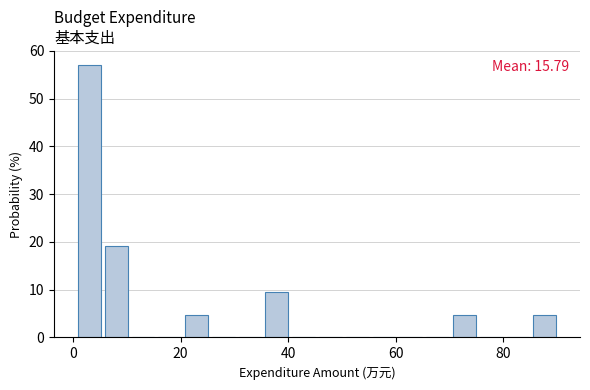

Around what value on the x-axis is the tallest bar? Give the approximate position of its centre, as read against the axis.

4